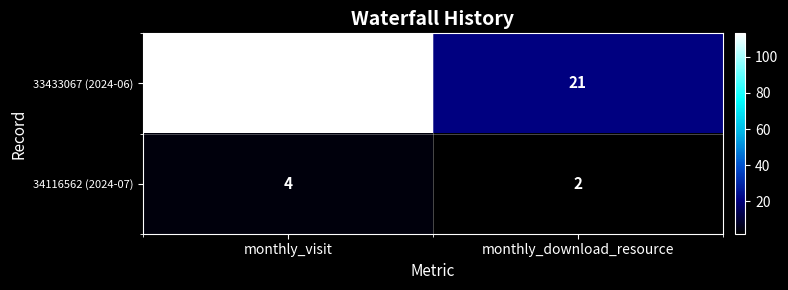

Which category has the highest value across all series?

monthly_visit